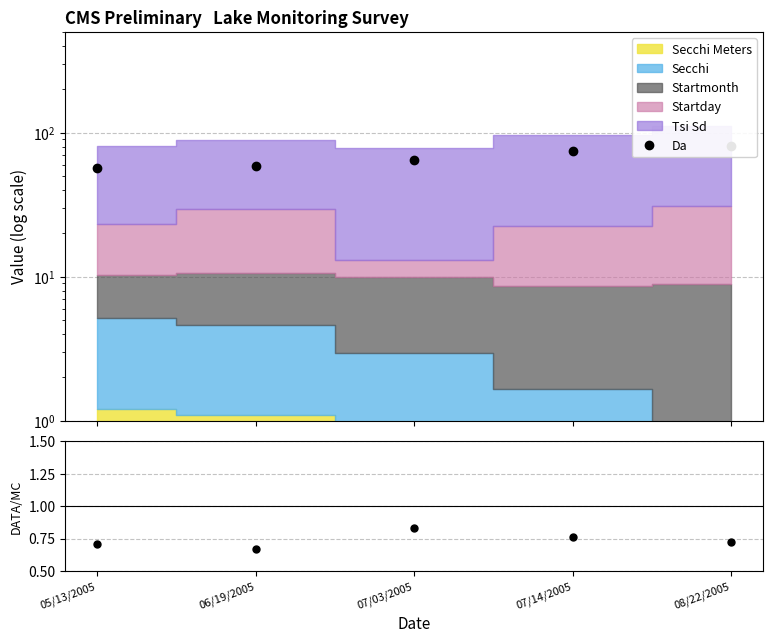

True or false: Da has more than 0 interior local peaks.

False